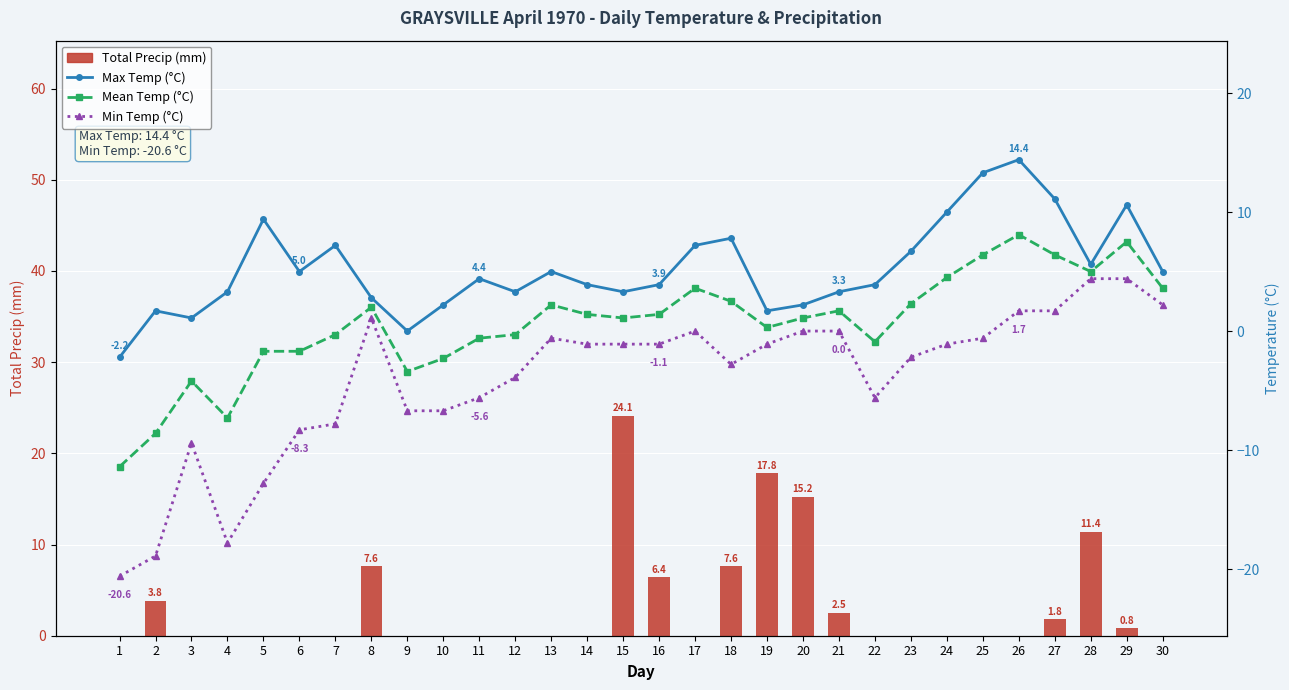

At how many categories does at least one series exceed -1?

30